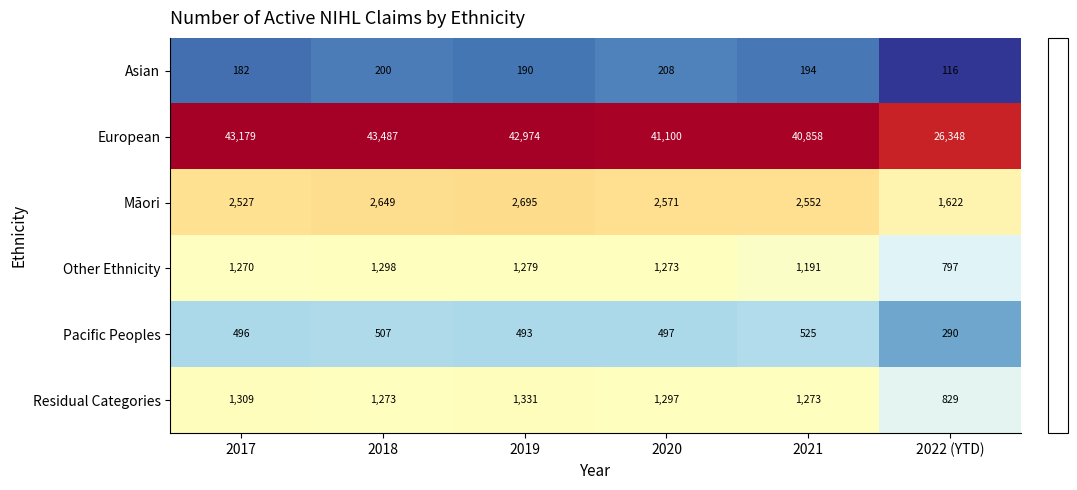

What is the average value of the European series?

39658